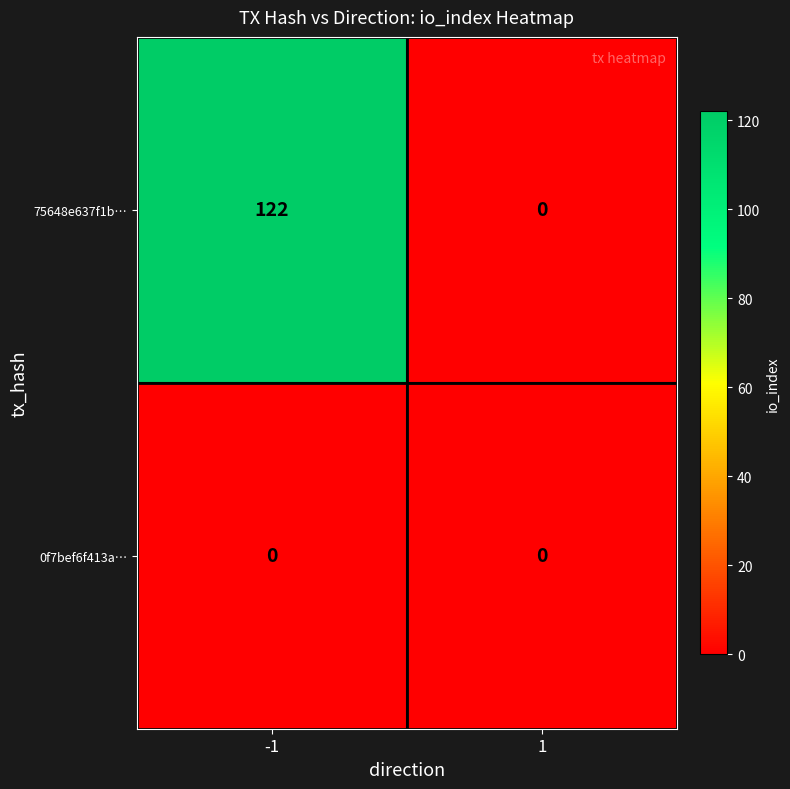

Between -1 and 1, which series saw the biggest shift?

75648e637f1b…